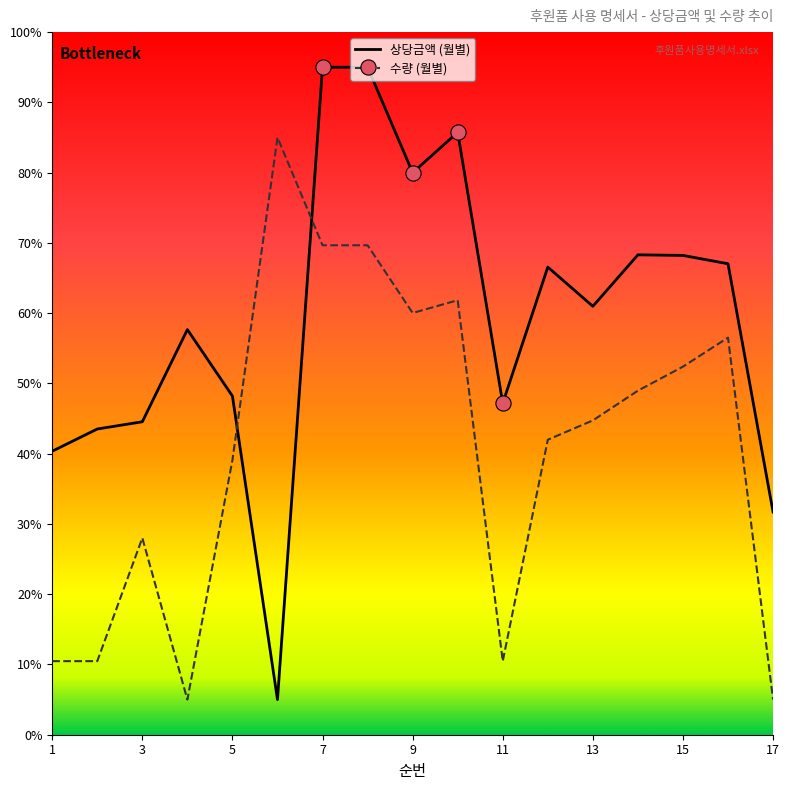

Rank the series by their maximum value, from highest to lowest.

상당금액 (월별), 수량 (월별)